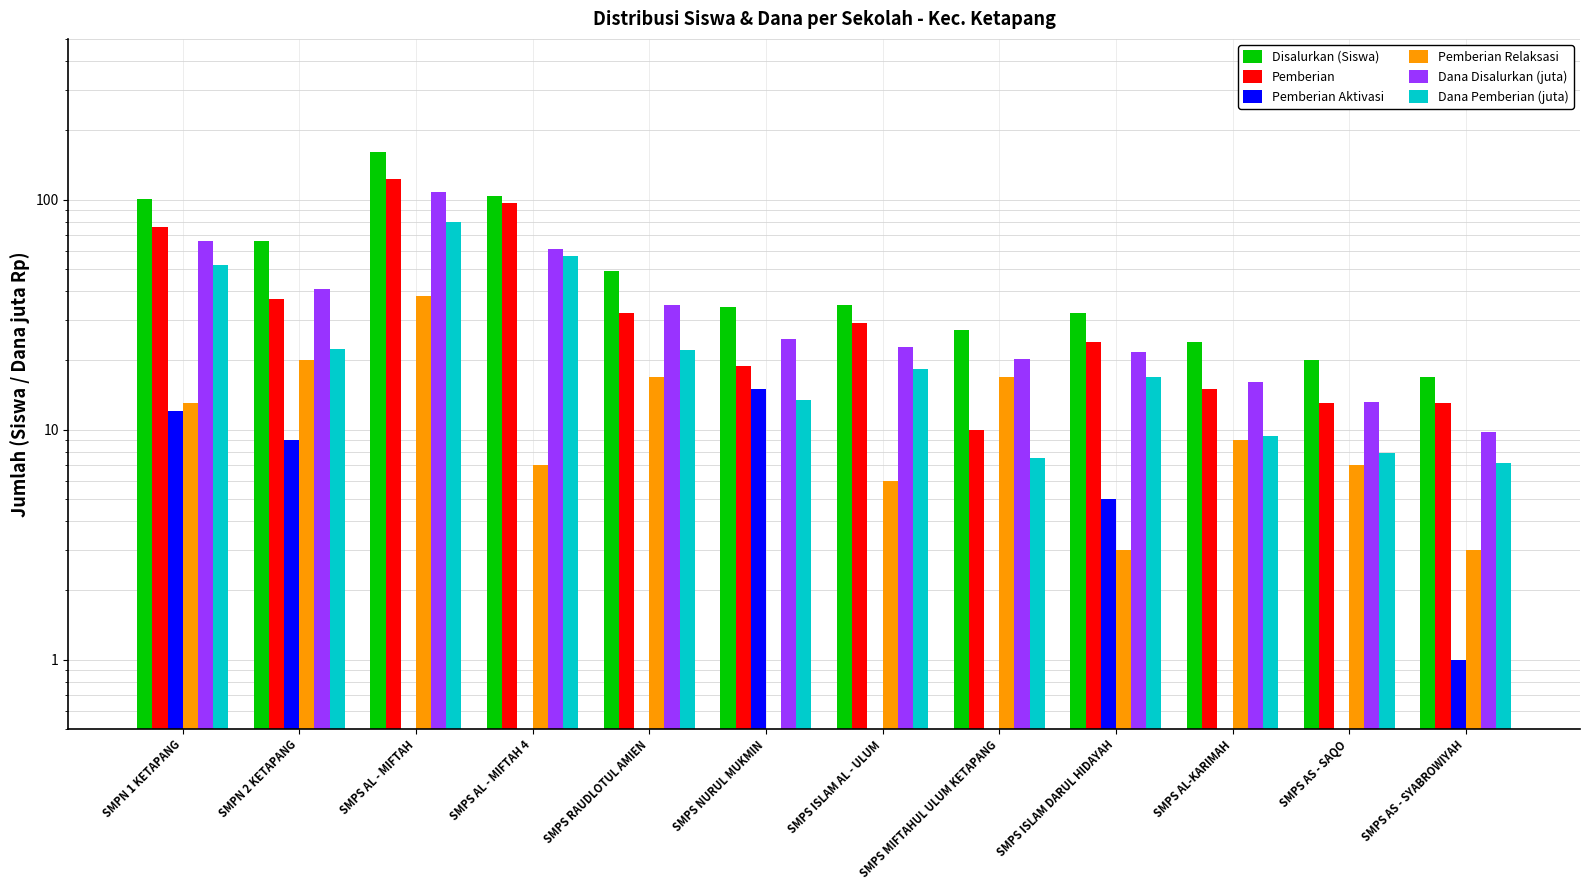

Are the bars grouped side by side (vs. stacked)?

Yes